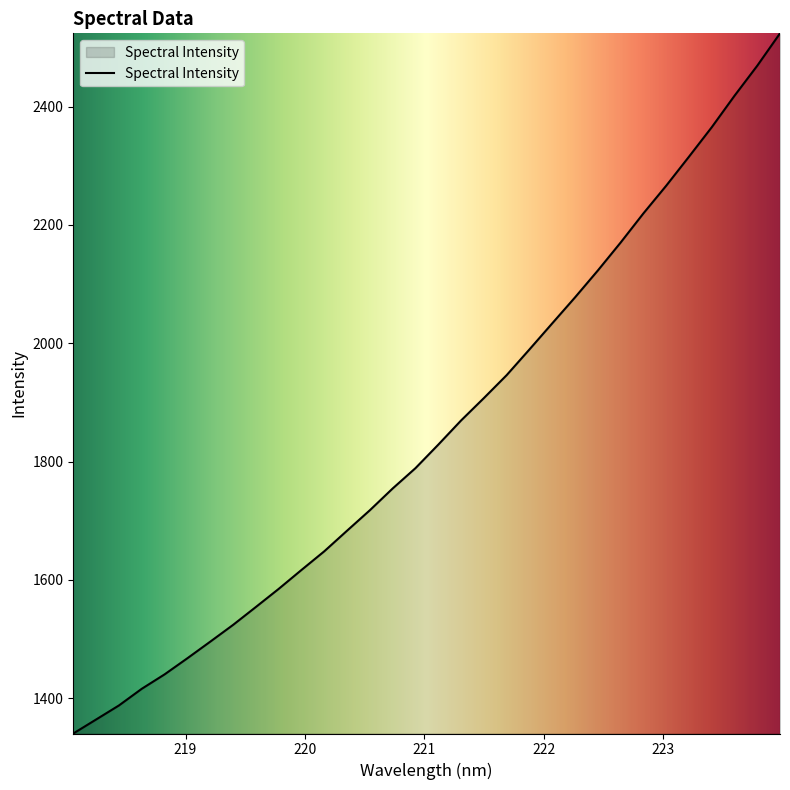

What is the difference between the maximum and minimum values?

1183.5